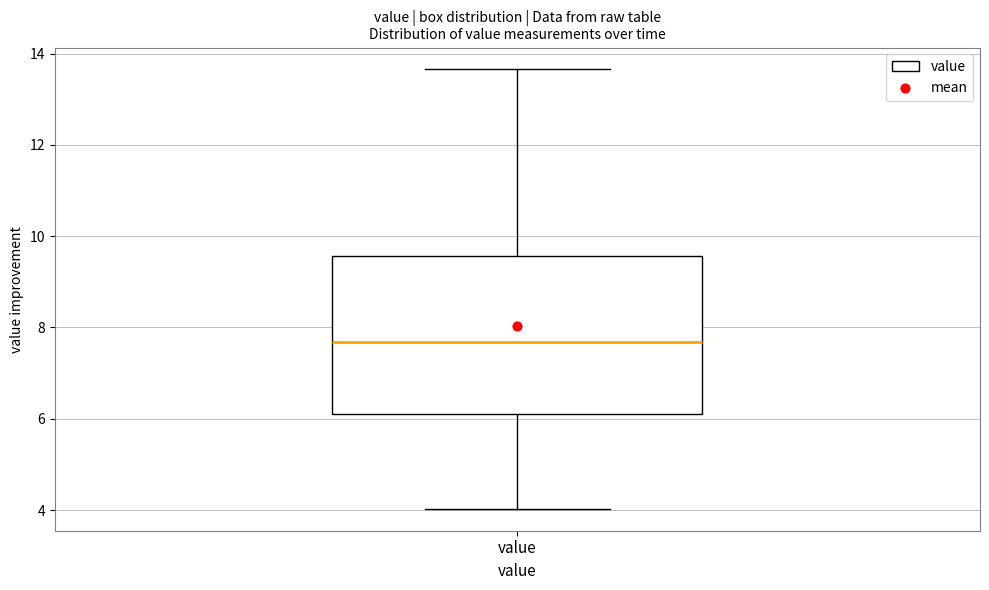

Where does the lower whisker of the box for value end on the y-axis? The values are not printed on the chart, so give them approximately, as read against the axis.

4.0